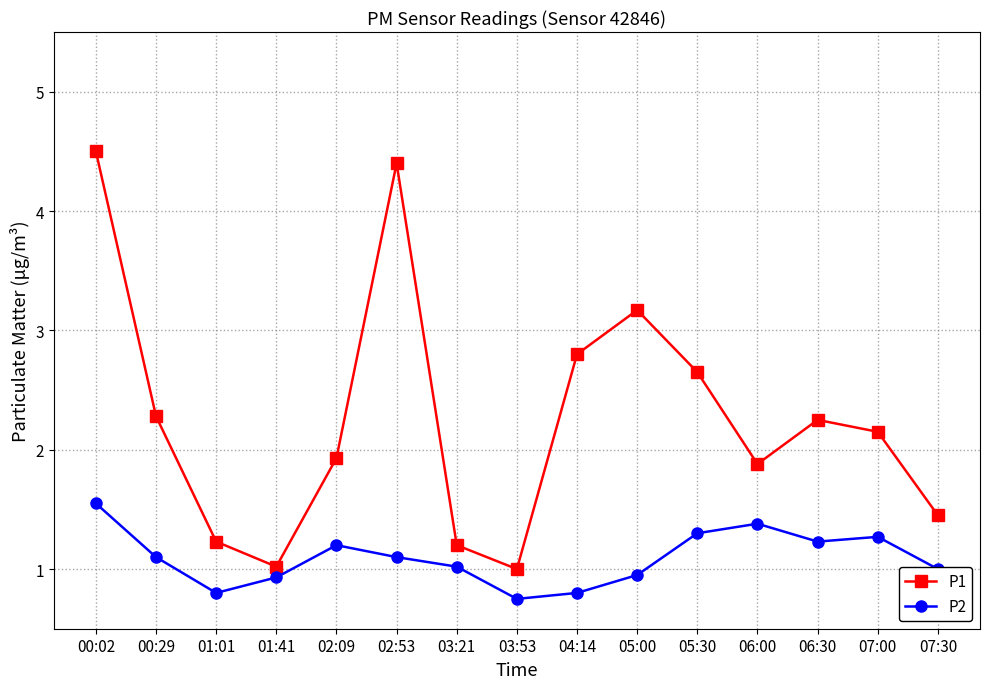

The P2 series shows 1.0 at 03:53. True or false?

False